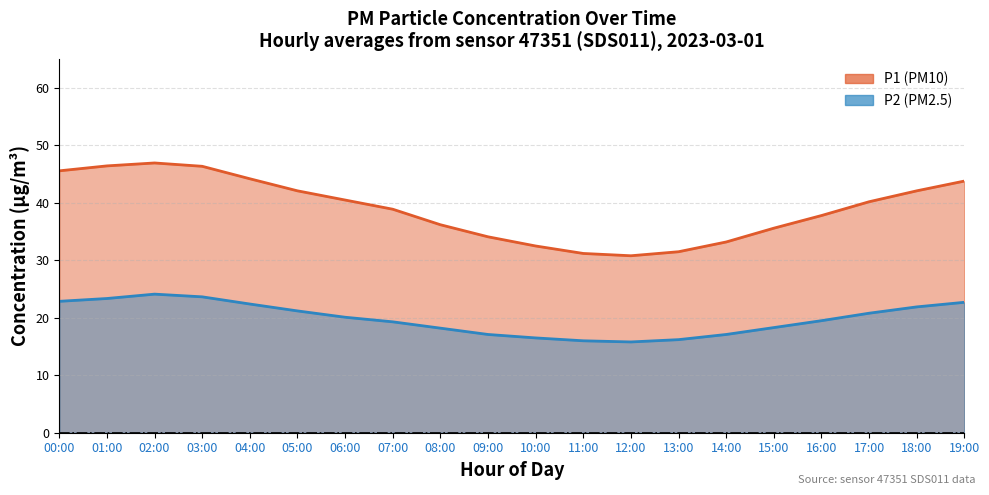

What position from the left is 16:00?

17